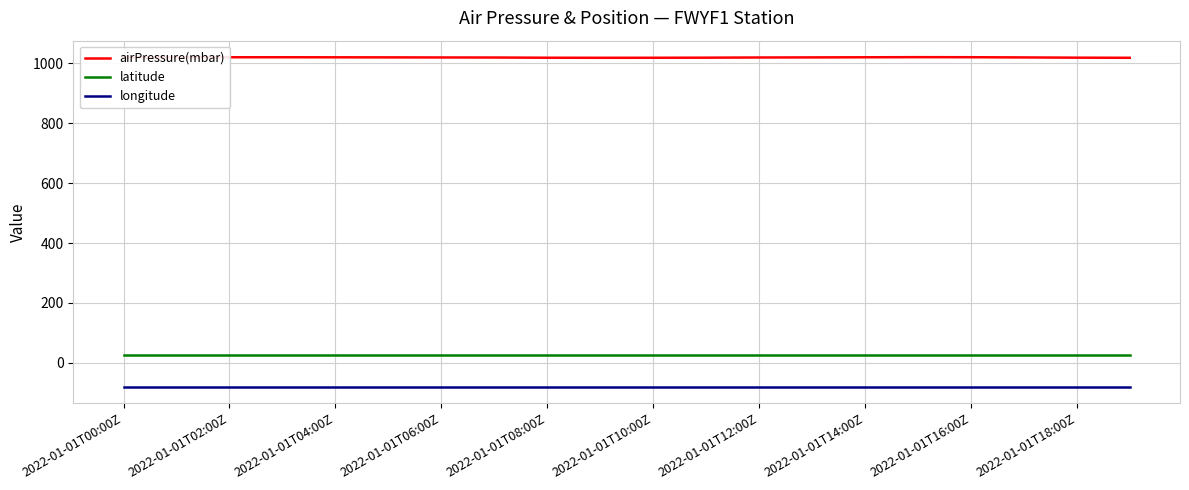

Which series has the largest total across all categories?

airPressure(mbar)